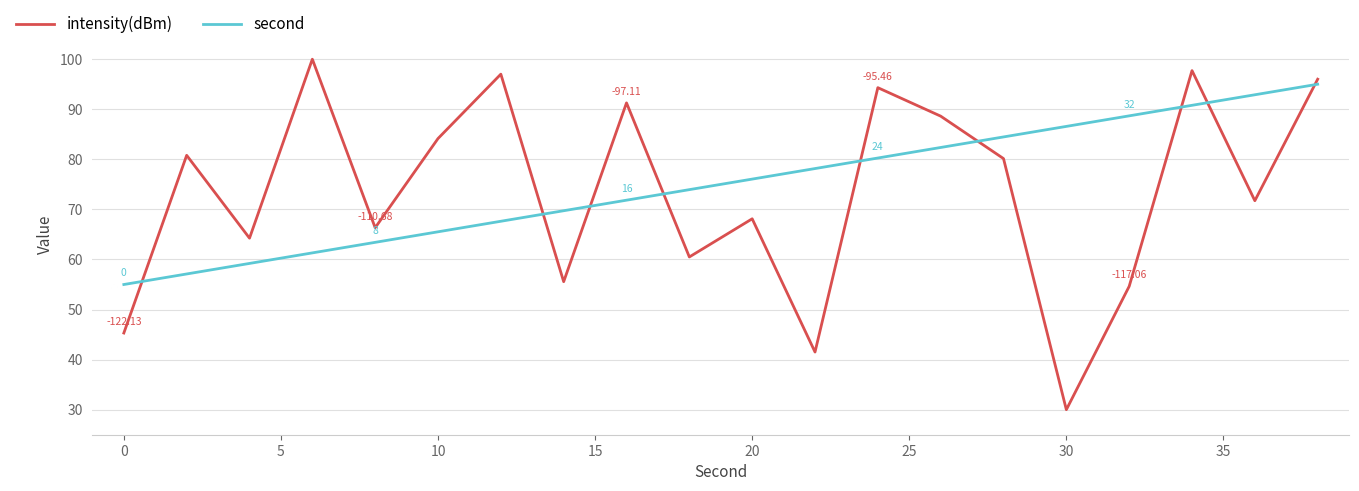

Which series has the largest range (max minus min)?

intensity(dBm)